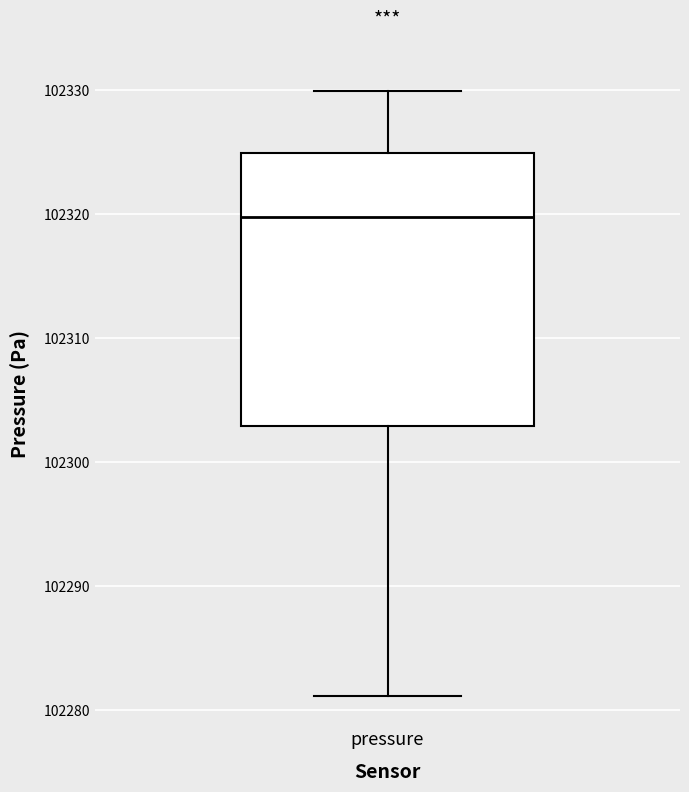

Where does the lower whisker of the box for pressure end on the y-axis? The values are not printed on the chart, so give them approximately, as read against the axis.

102281